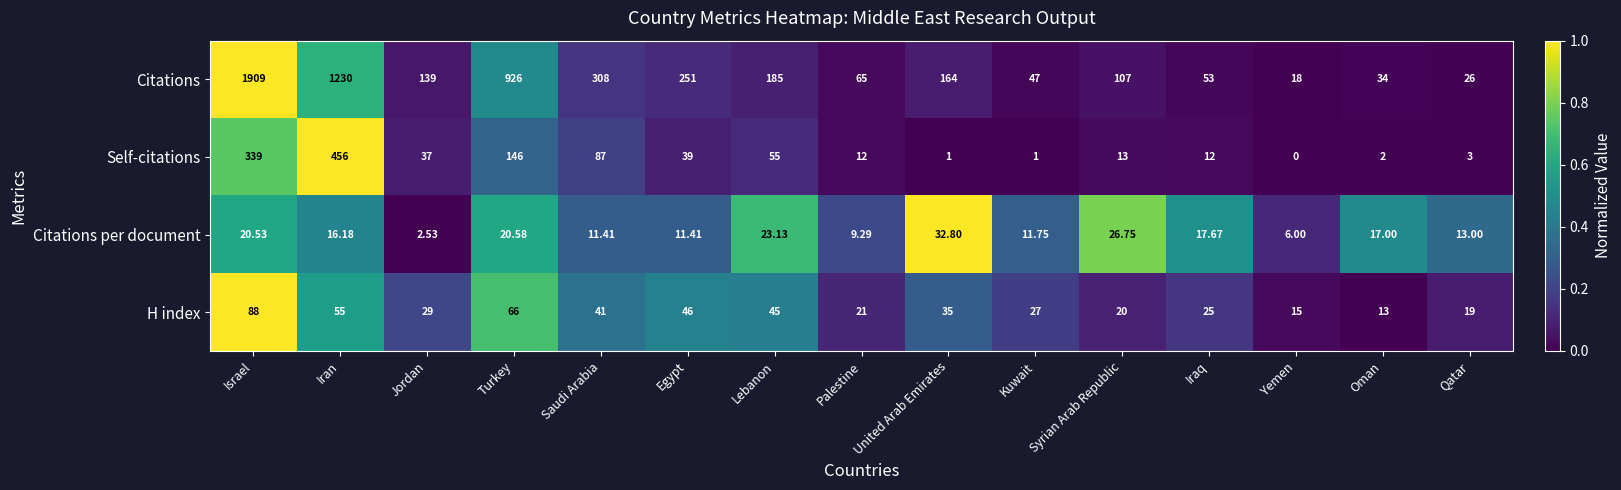

Which series has the largest range (max minus min)?

Citations